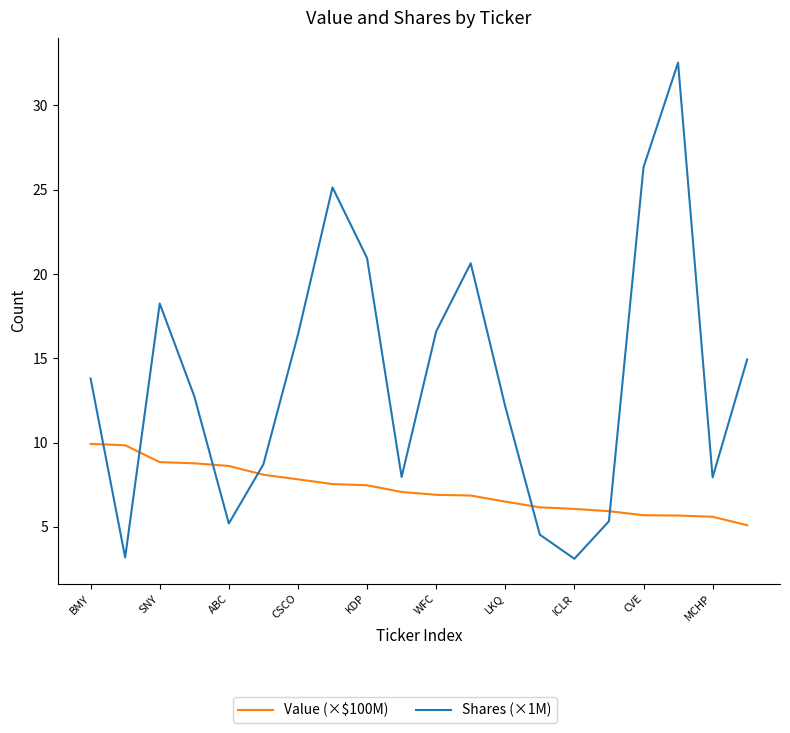

What are all the series names shown in the legend?

Value (×$100M), Shares (×1M)